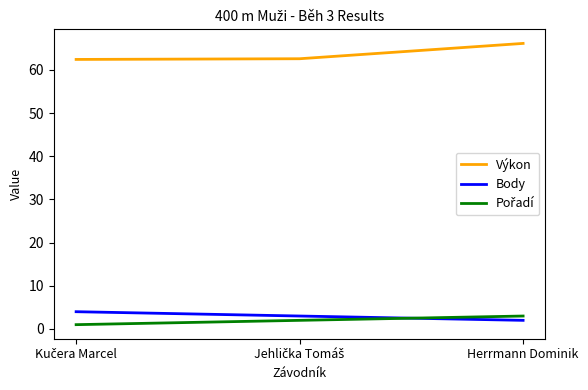

What is the spread (max minus min) of values at Herrmann Dominik?

64.1